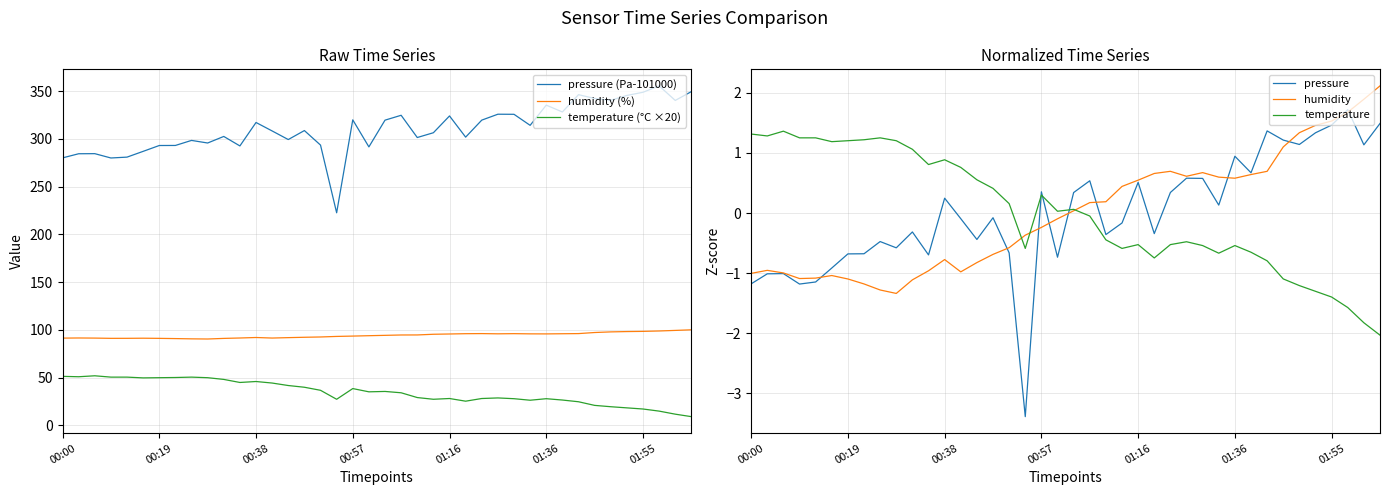

What is the sum of the pressure (Pa-101000) values at 20 and 00:00?

599.6